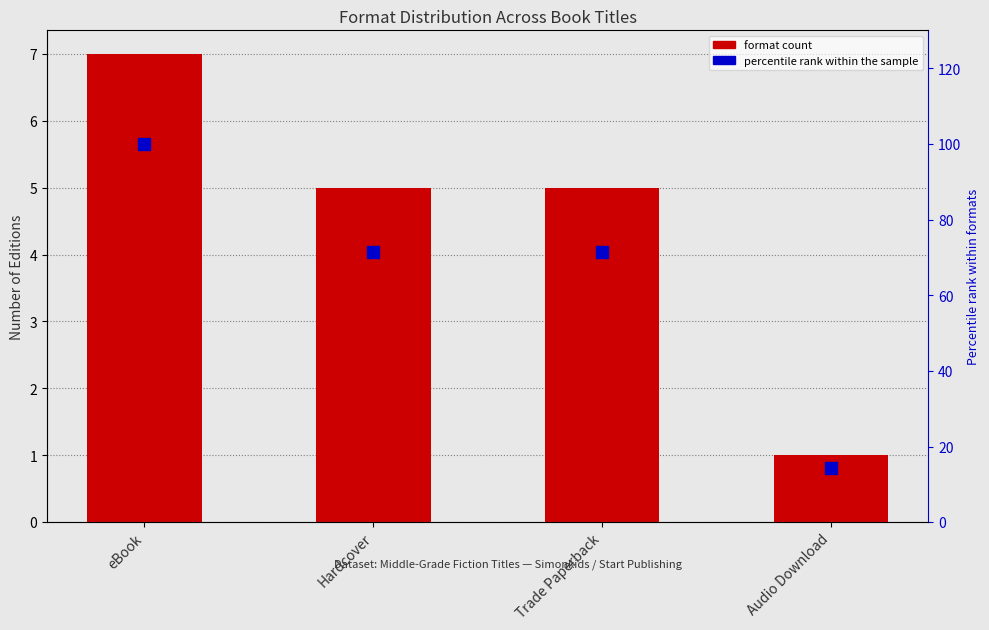

What is the total value across all series at Audio Download?

15.3